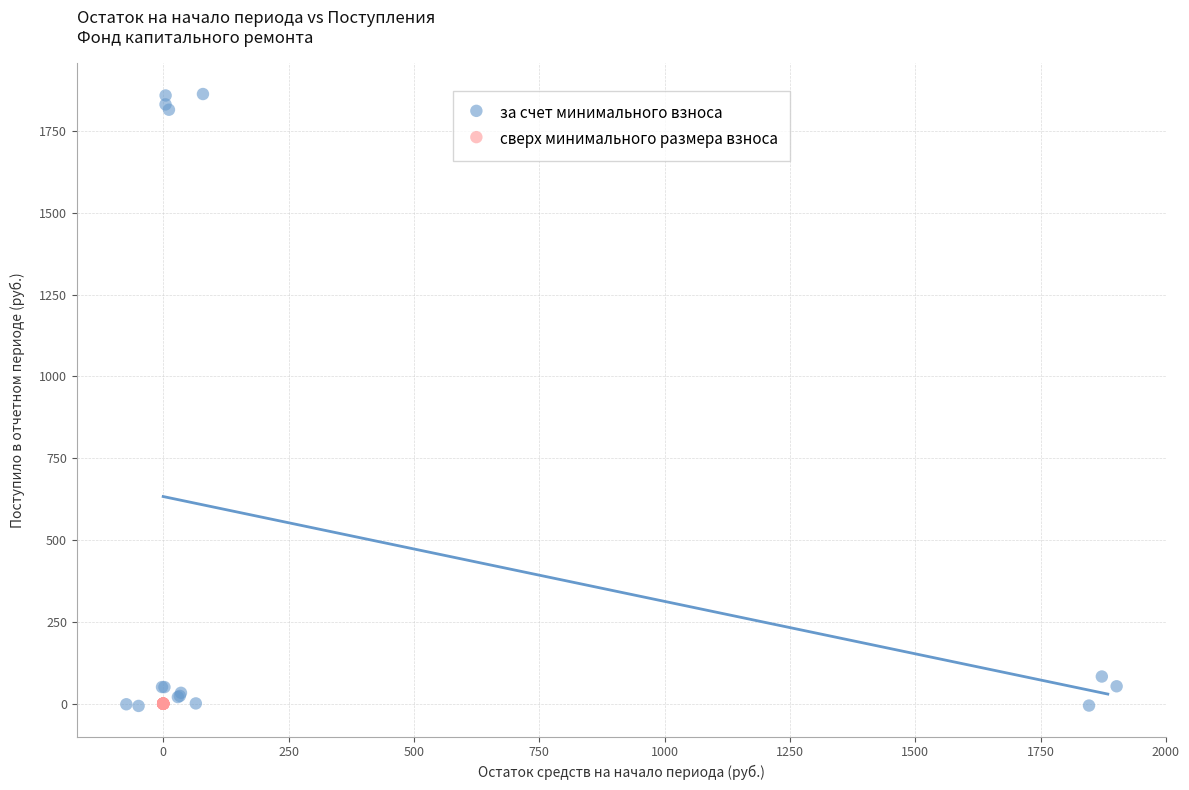

Which series reaches the maximum Y coordinate?

за счет минимального взноса